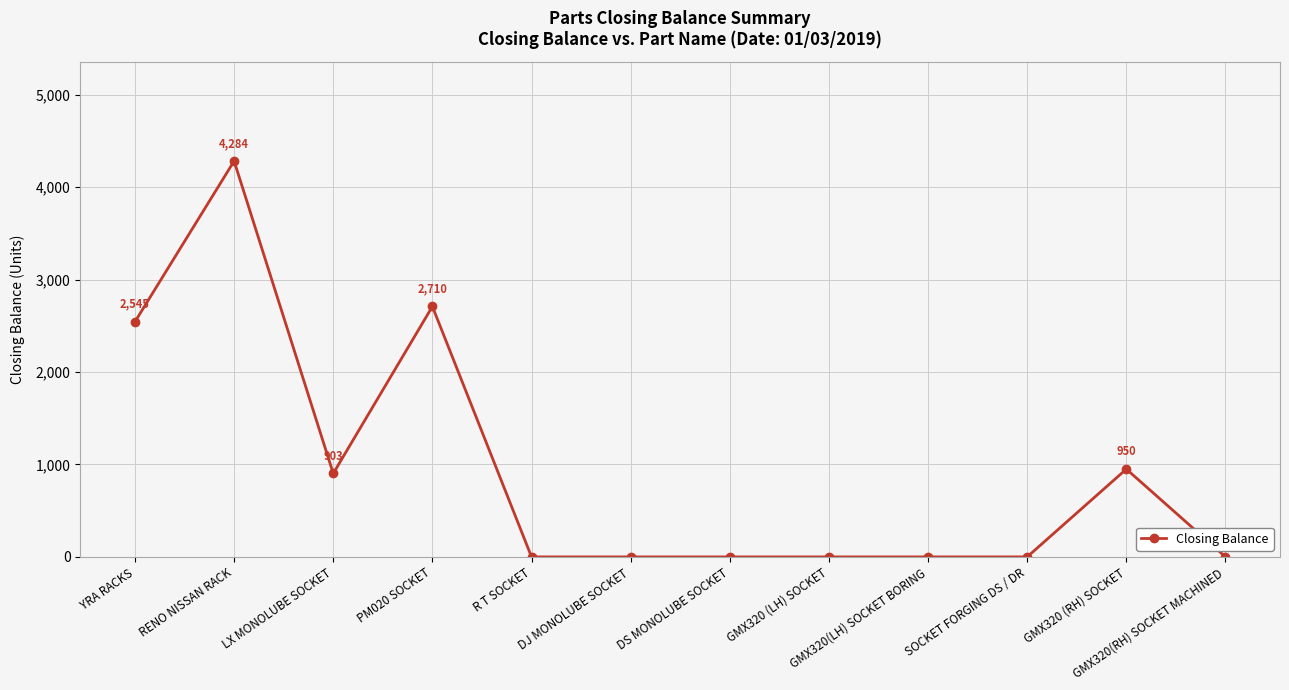

Reading left to right, what are all the values shown in this chart?

2545	4284	903	2710	0	0	0	0	0	0	950	0